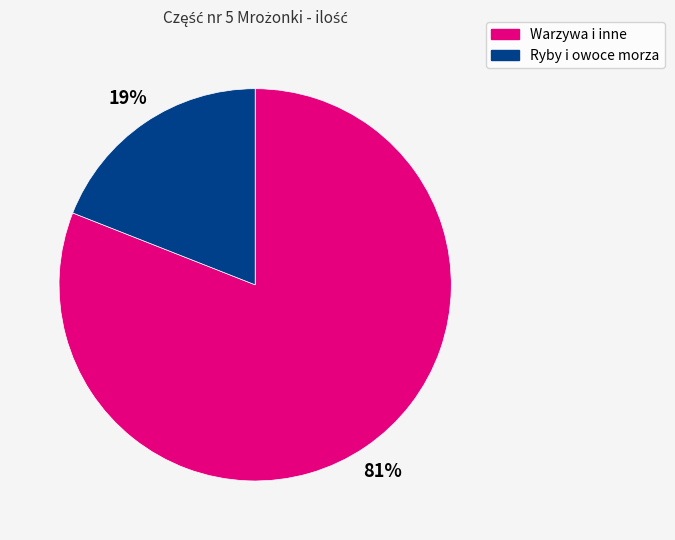

Which has a higher value, Ryby i owoce morza or Warzywa i inne?

Warzywa i inne